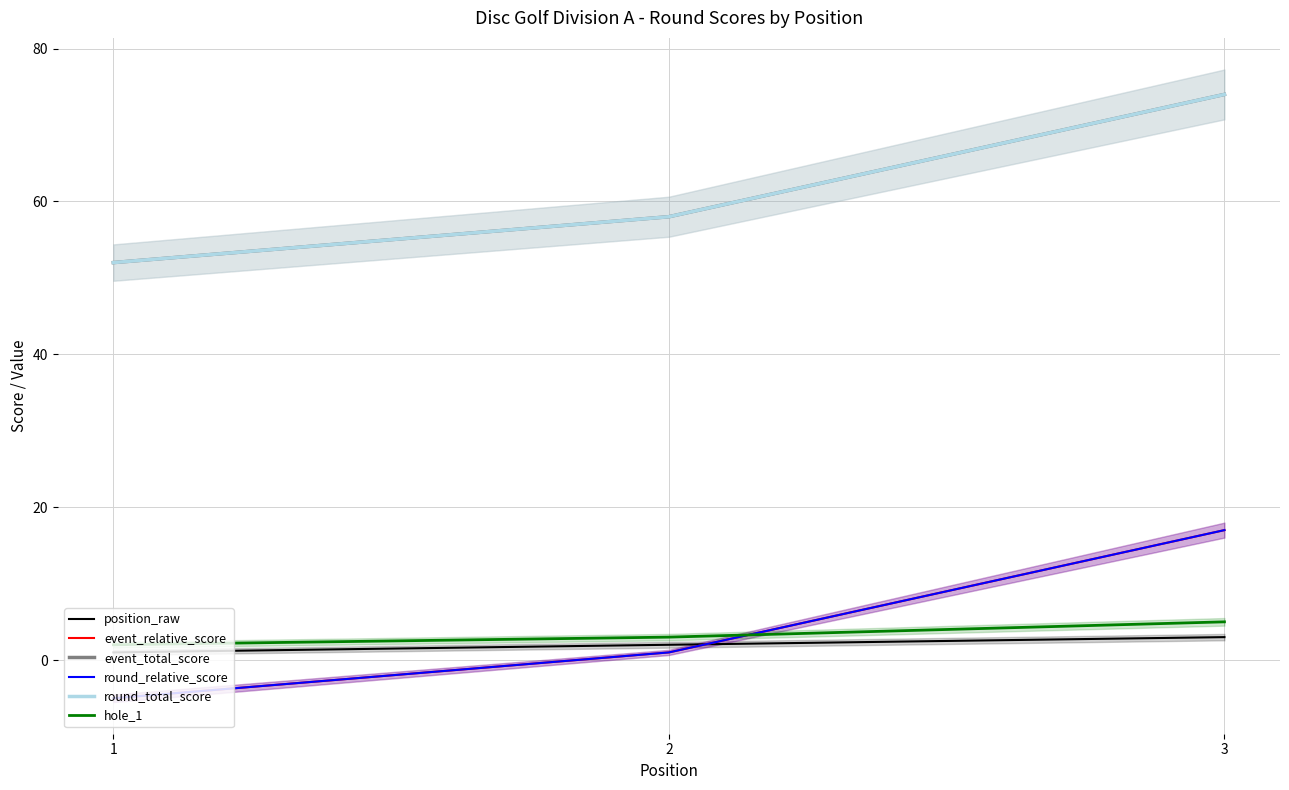

At which category is the sum across all series the highest?

3